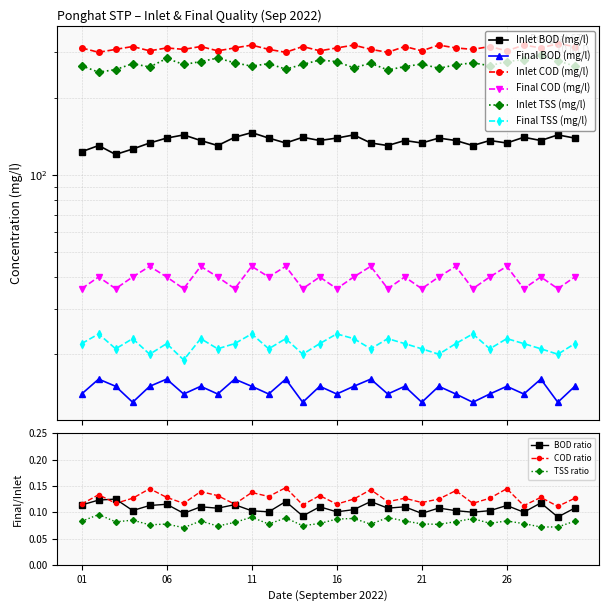

True or false: Final BOD (mg/l) and Inlet TSS (mg/l) intersect in this chart.

False